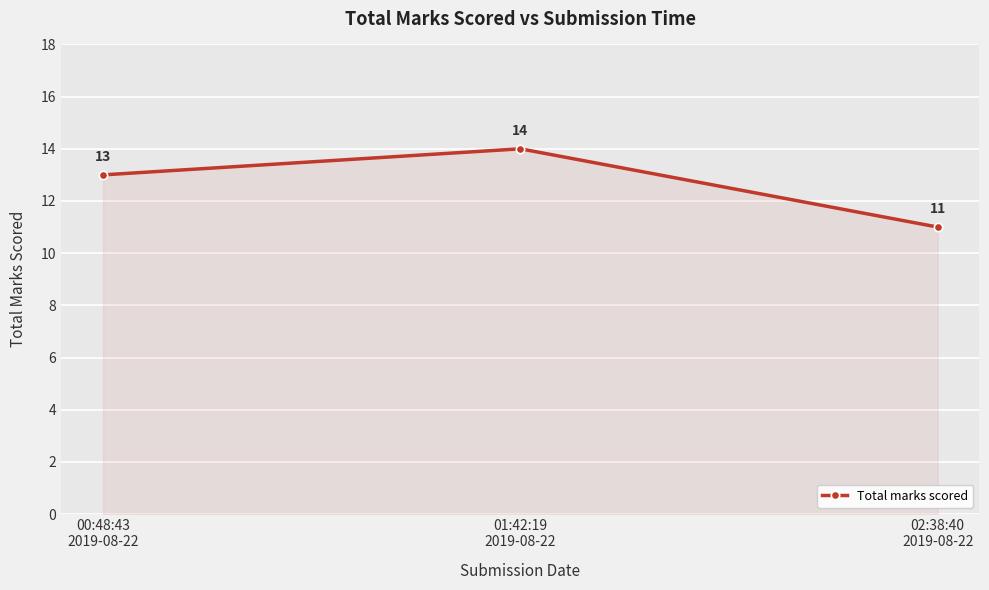

What is the maximum value shown in the chart?

14